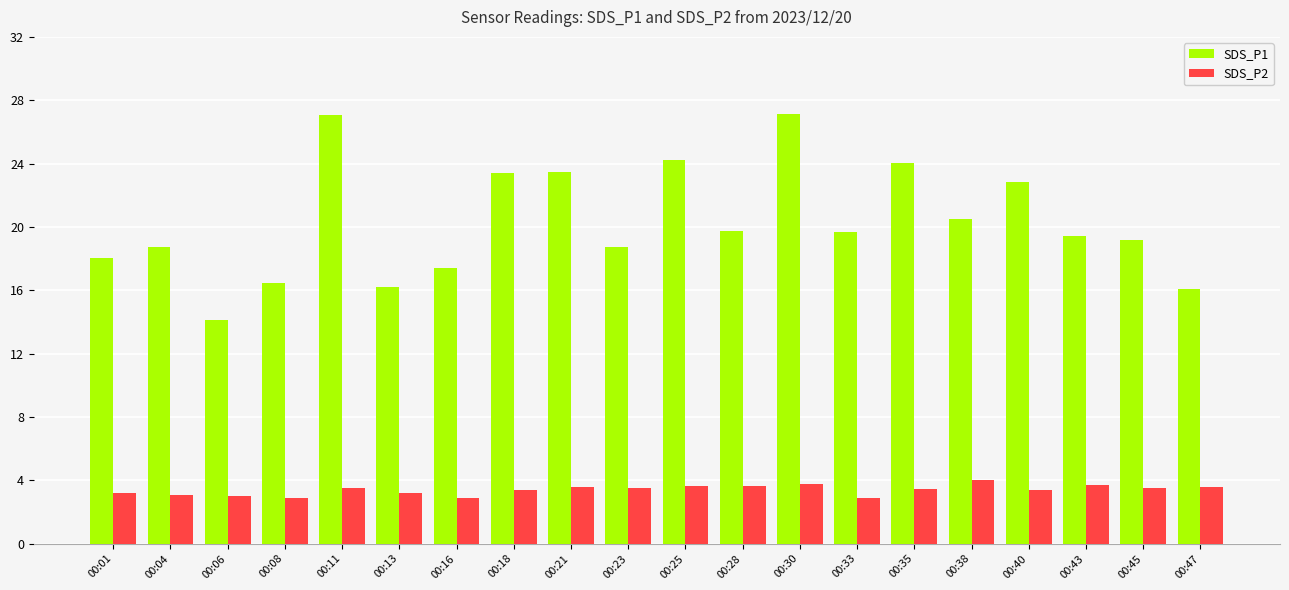

What is the spread (max minus min) of values at 00:28?

16.1